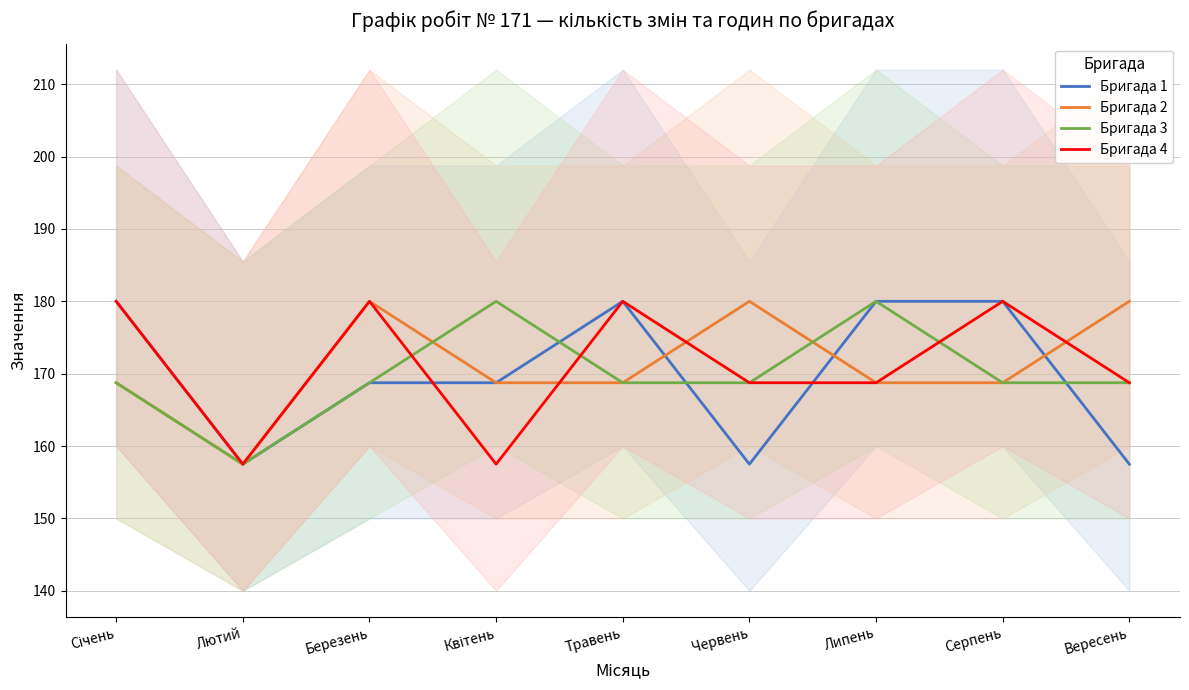

At which category does Бригада 4 reach its first local peak?

Березень